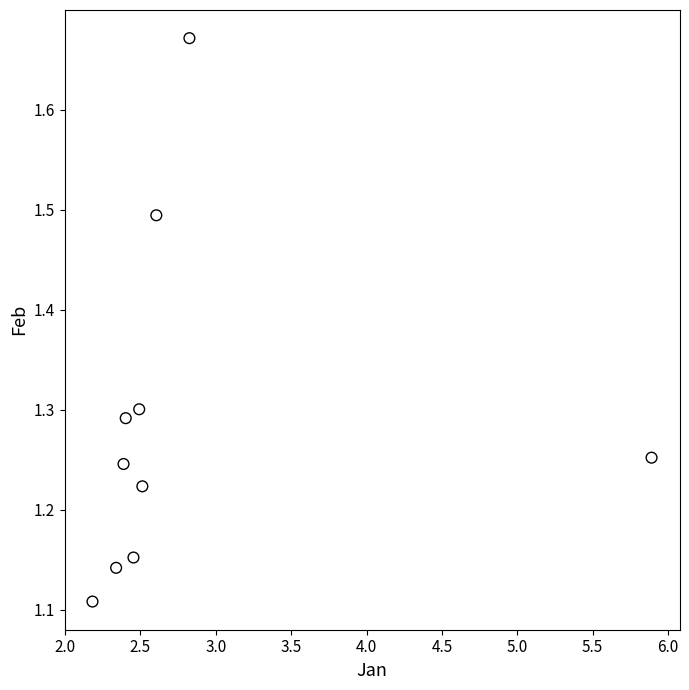

What is the range of X values (max minus min)?

3.7